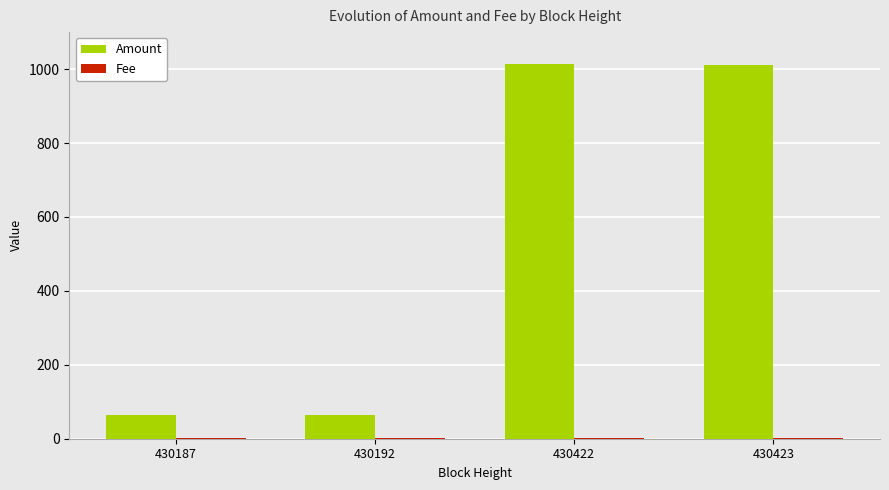

What is the highest value of the Amount series?

1013